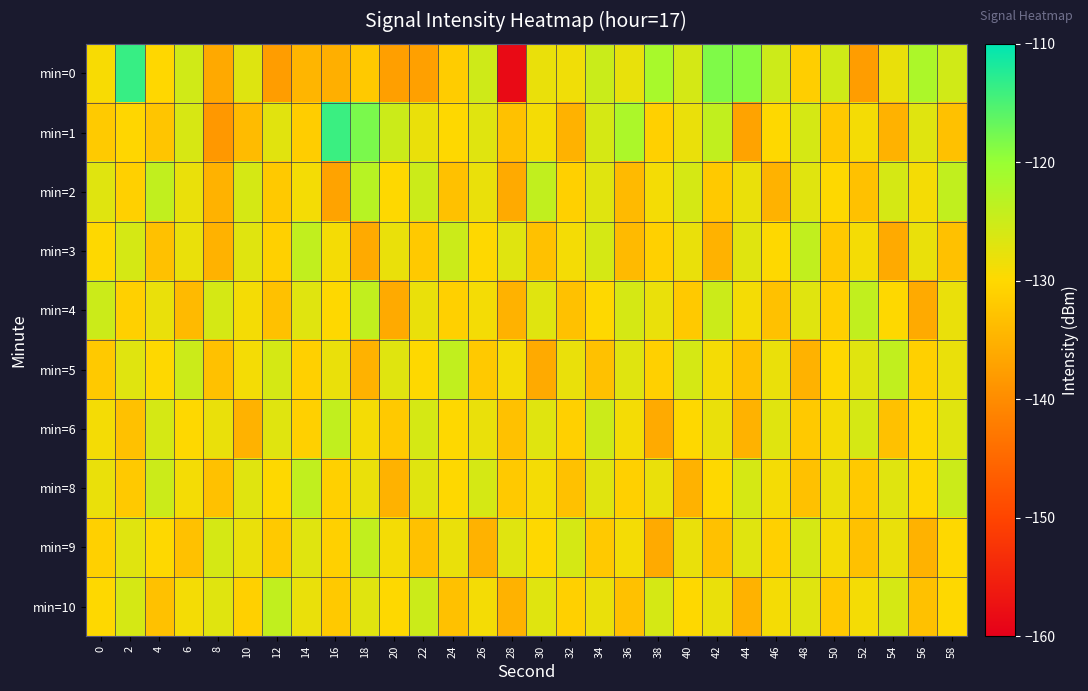

What is the difference between the highest and lowest values at 24?

9.0